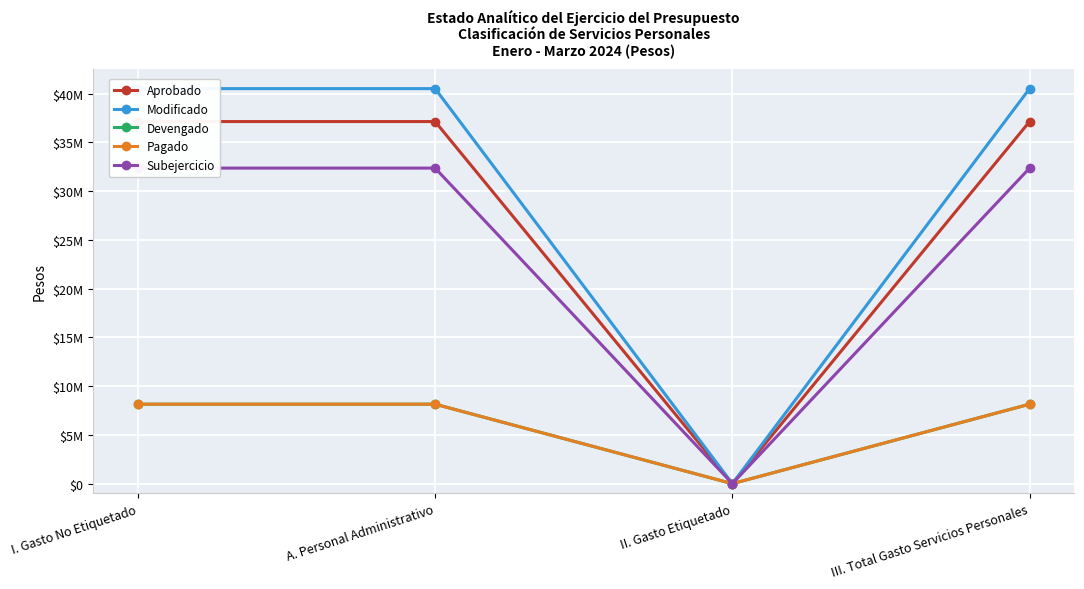

Reading left to right, what are all the values shown in this chart?

Aprobado: 37128548	37128548	0	37128548
Modificado: 40504679	40504679	0	40504679
Devengado: 8149273	8149273	0	8149273
Pagado: 8149273	8149273	0	8149273
Subejercicio: 32355406	32355406	0	32355406